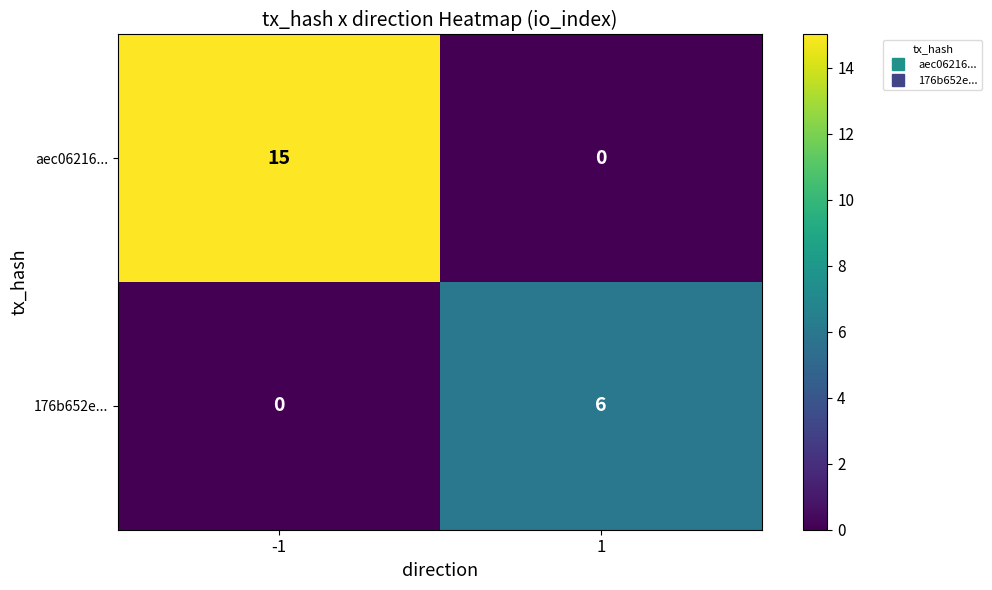

What is the maximum value for aec06216...?

15